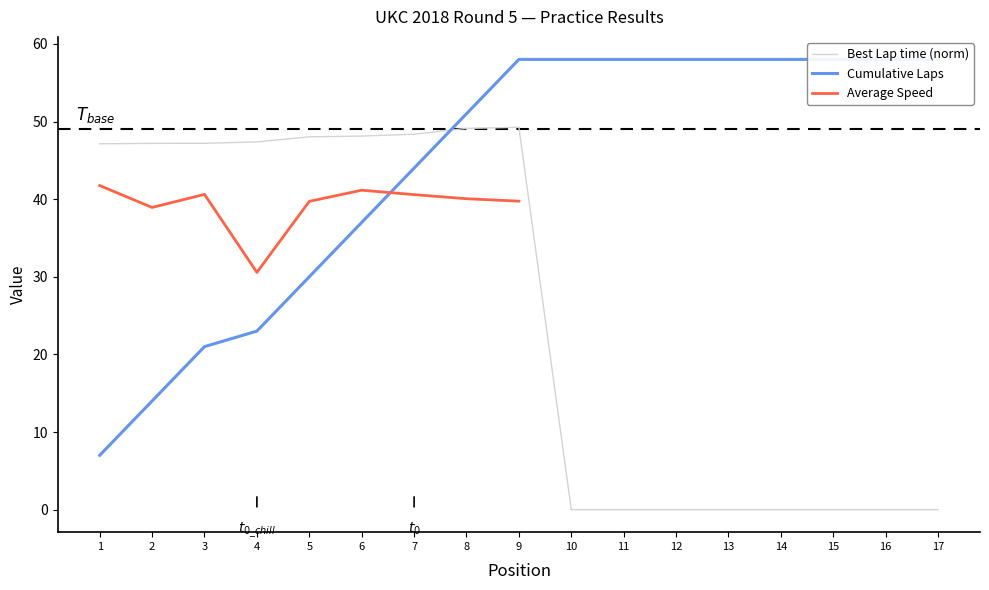

The value of Best Lap time (norm) at 2 is 47.2. True or false?

True